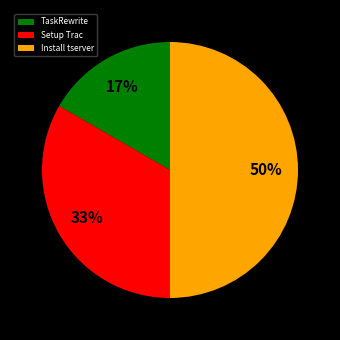

True or false: Install tserver accounts for 42% of the total.

False